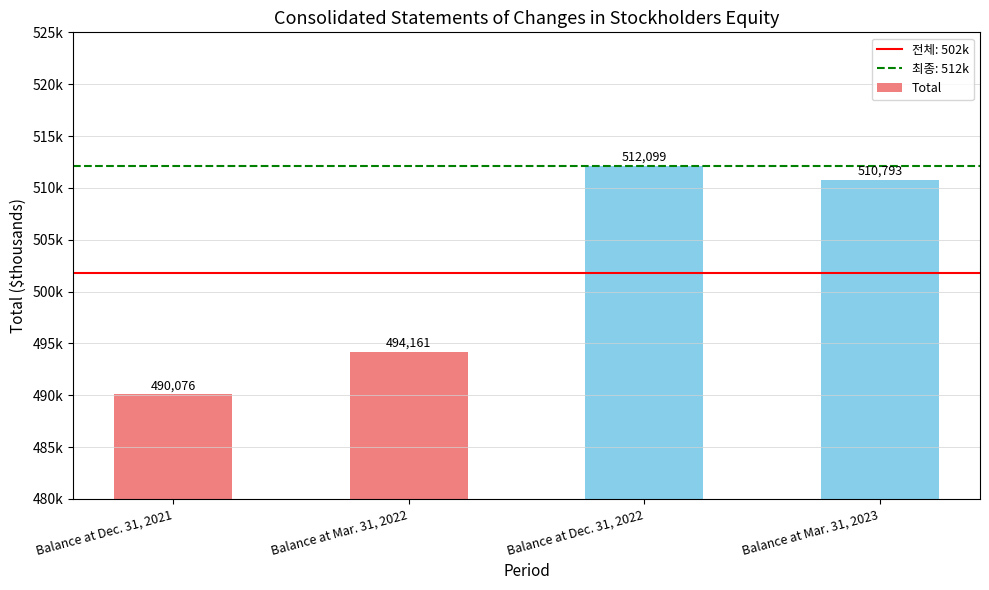

How many categories are shown in the chart?

4